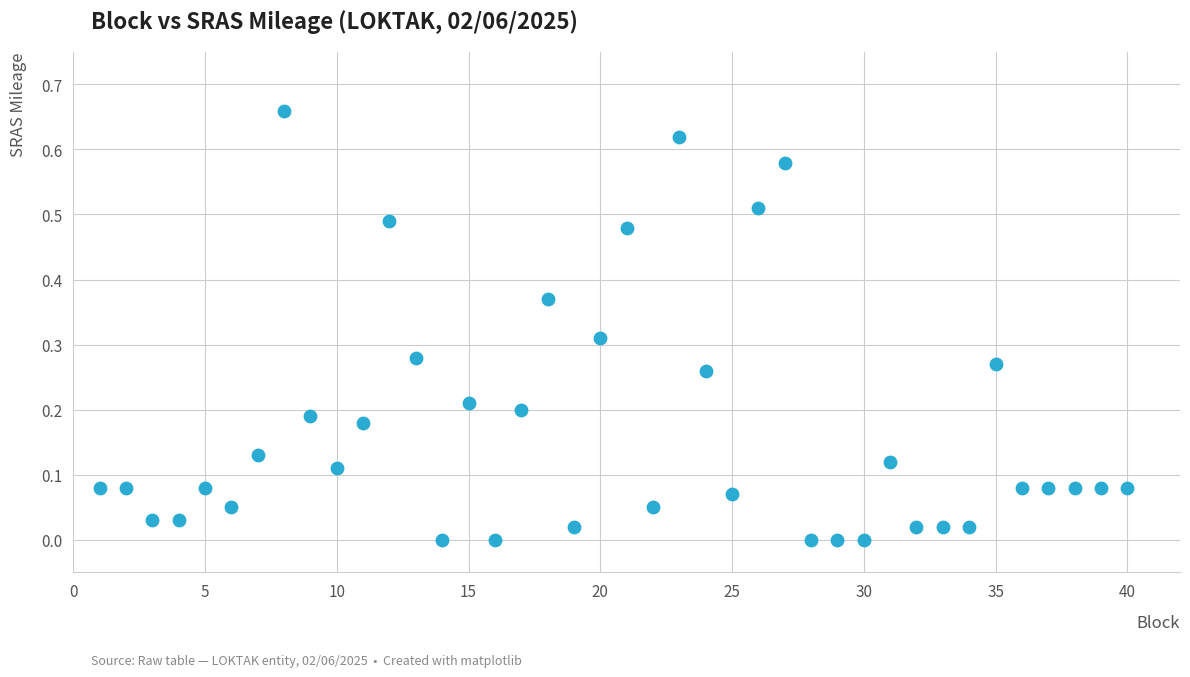

What is the range of X values (max minus min)?

39.0